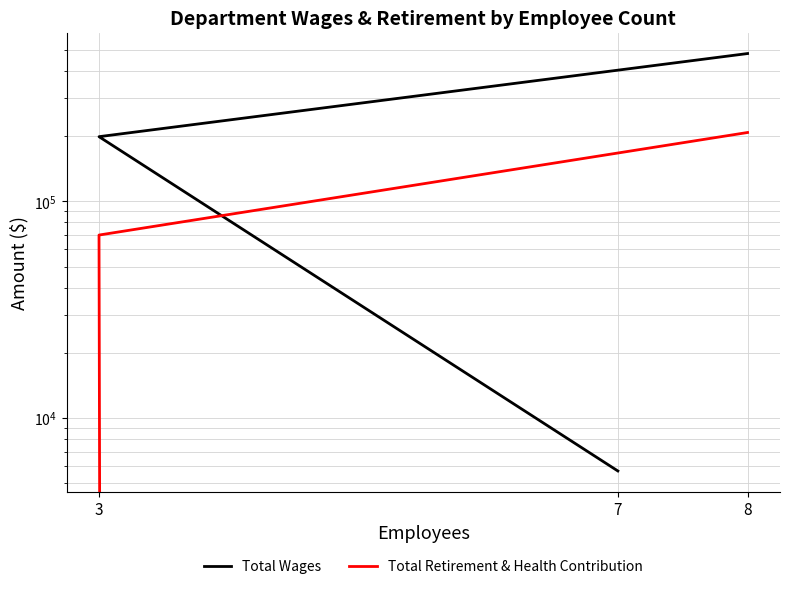

The Total Retirement & Health Contribution series shows 285559 at 8. True or false?

False